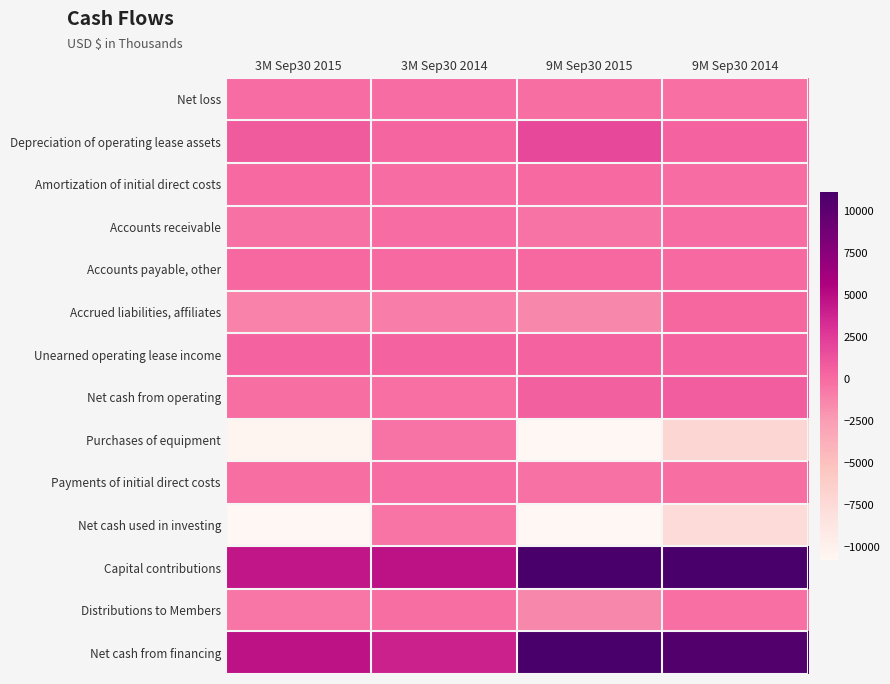

Which series has the largest total across all categories?

Capital contributions